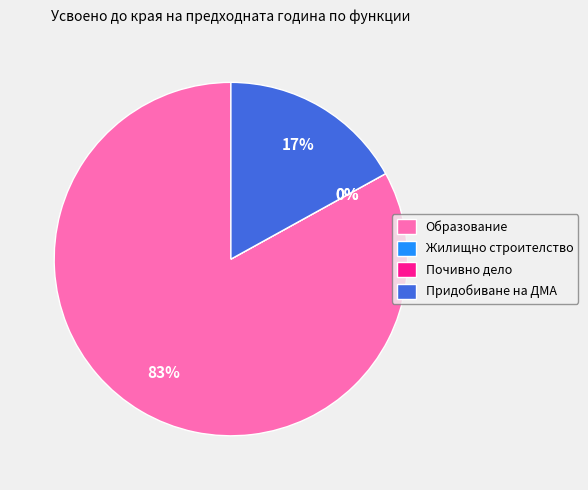

Which slice is the largest?

Образование